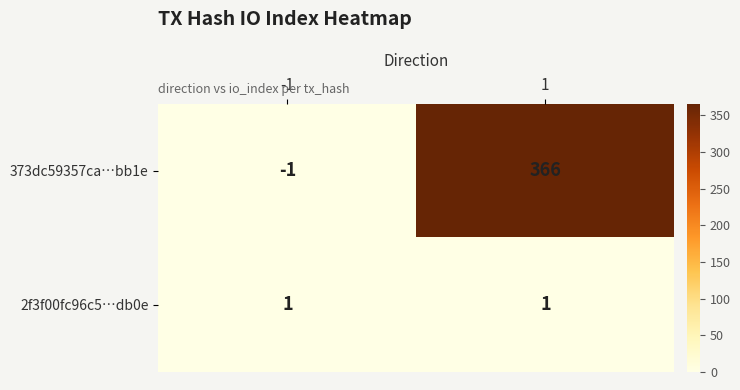

The 373dc59357ca…bb1e series shows 366 at 1. True or false?

True